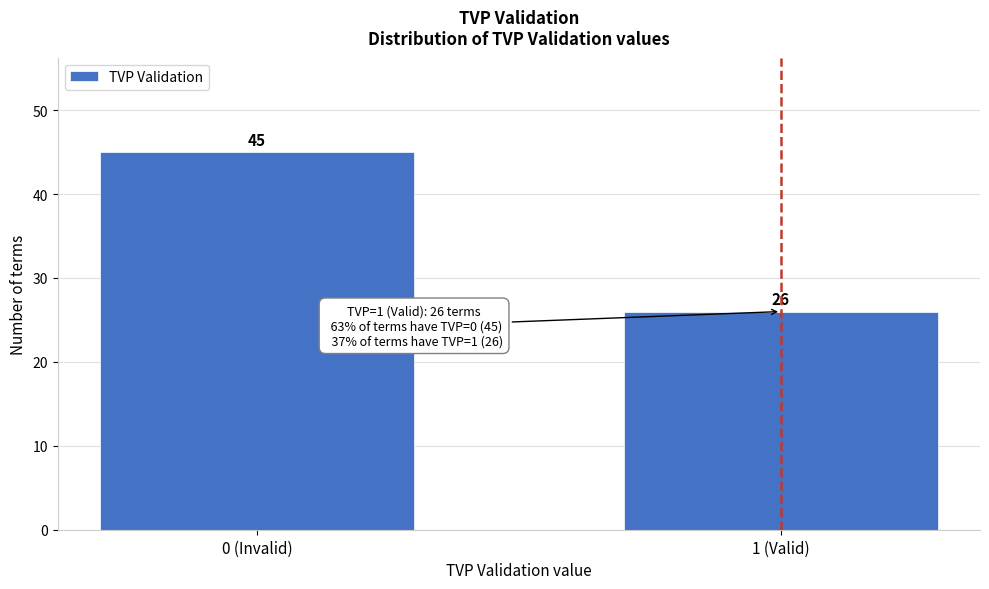

Reading left to right, list all the values displayed in this chart.

45	26